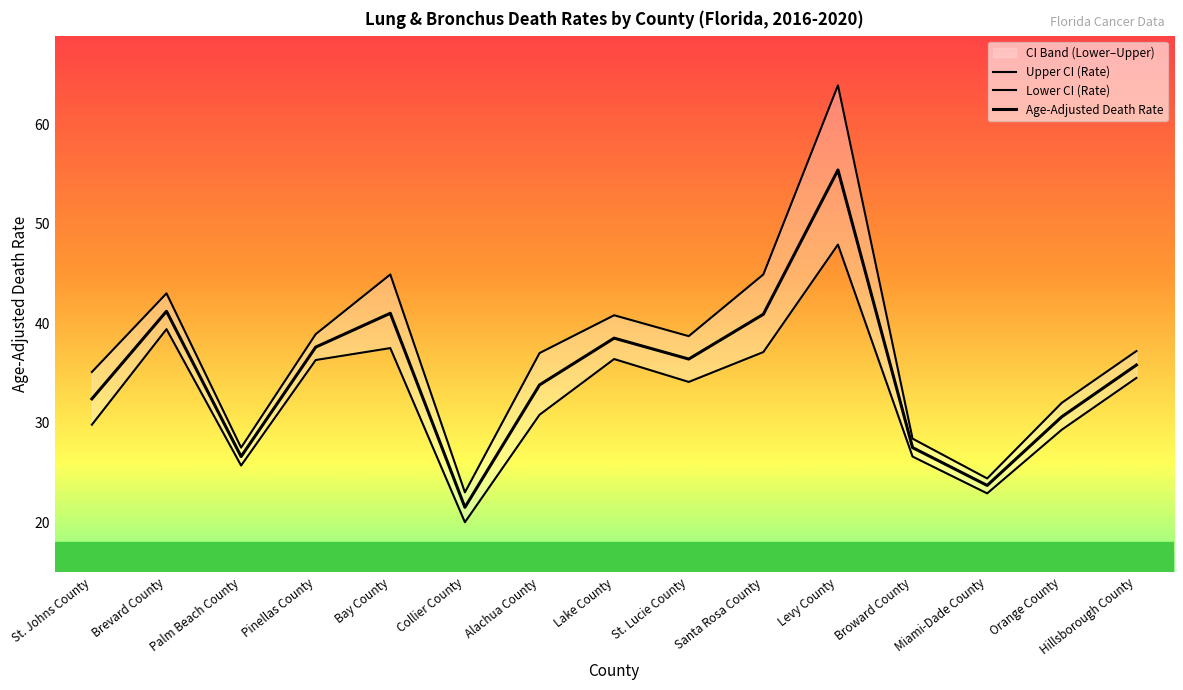

What is the greatest value displayed?

63.9